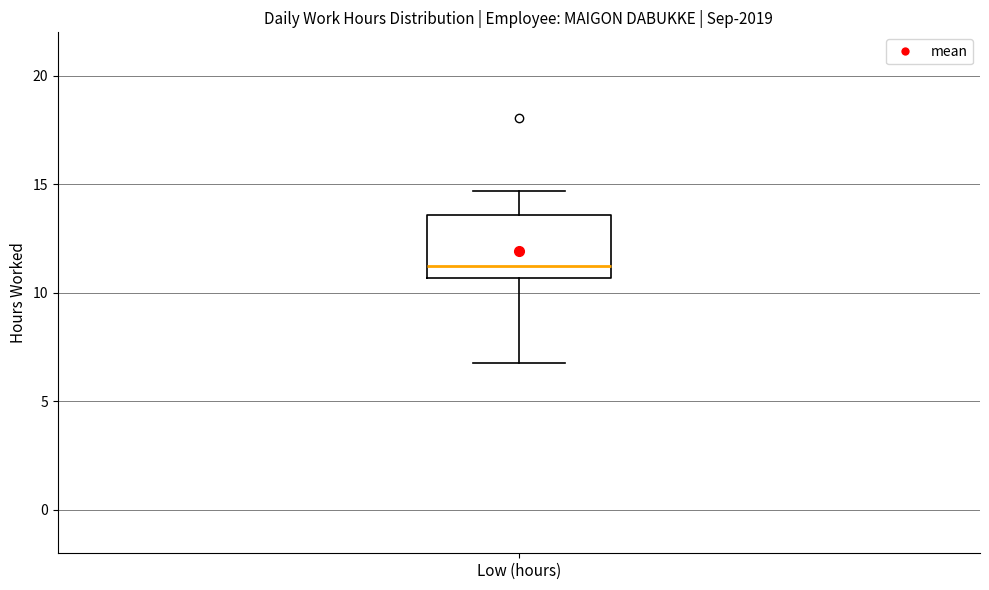

Where is the lower edge of the box for Low (hours) on the y-axis? The values are not printed on the chart, so give them approximately, as read against the axis.

10.5